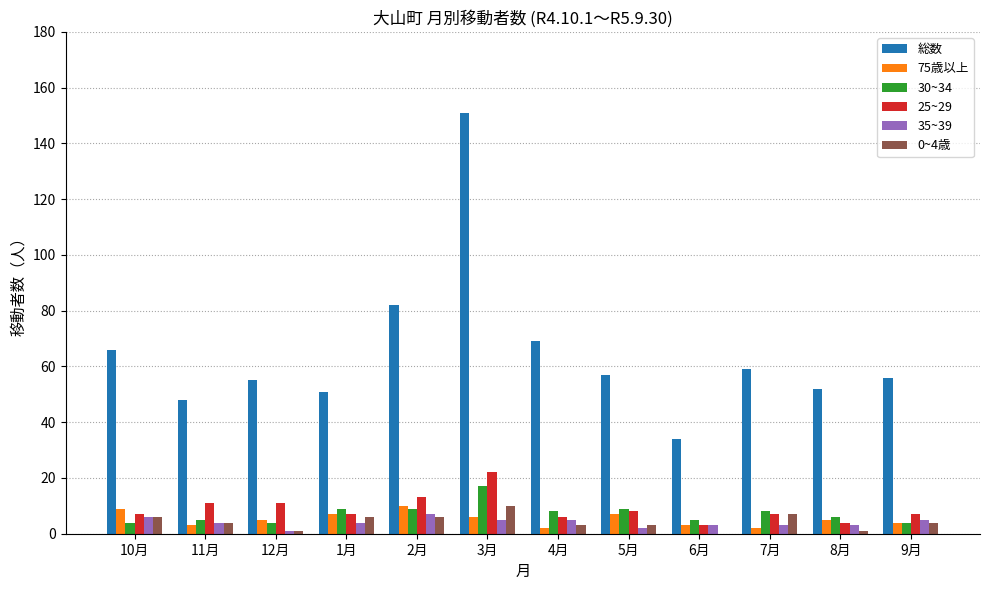

At which category is the sum across all series the highest?

3月